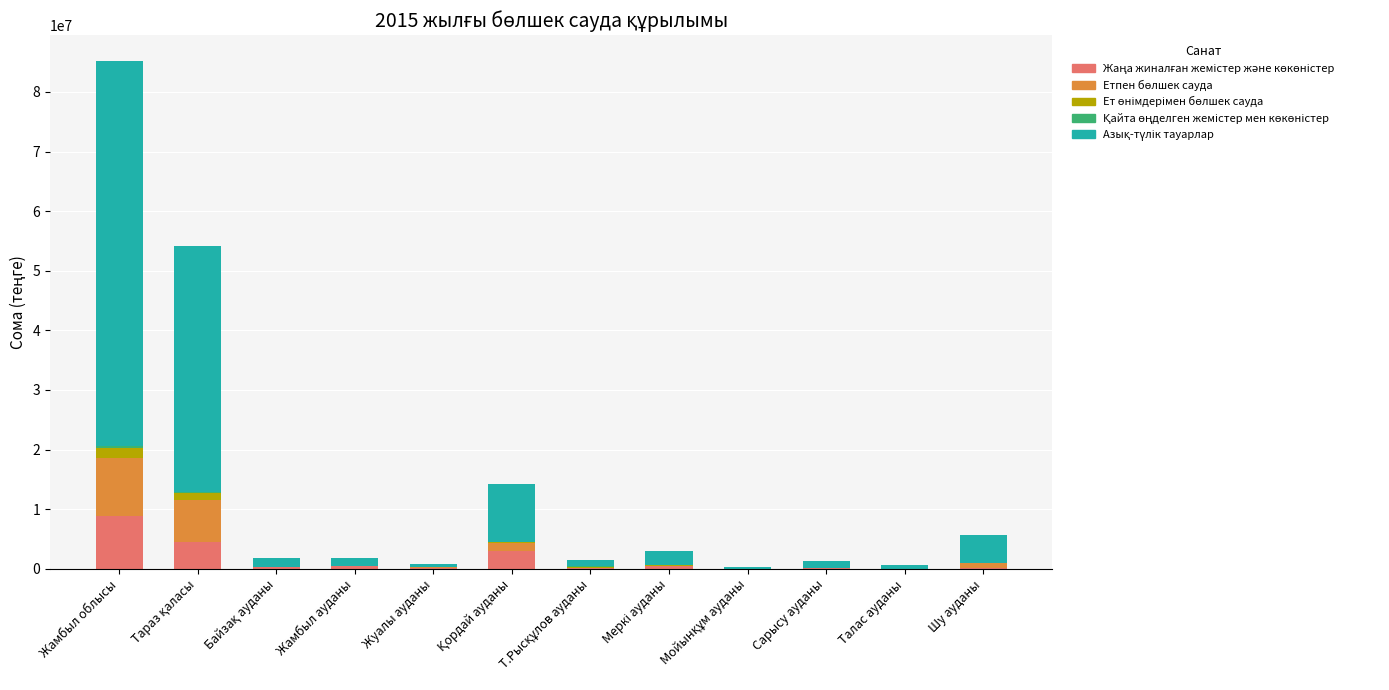

At which category is the sum across all series the highest?

Жамбыл облысы